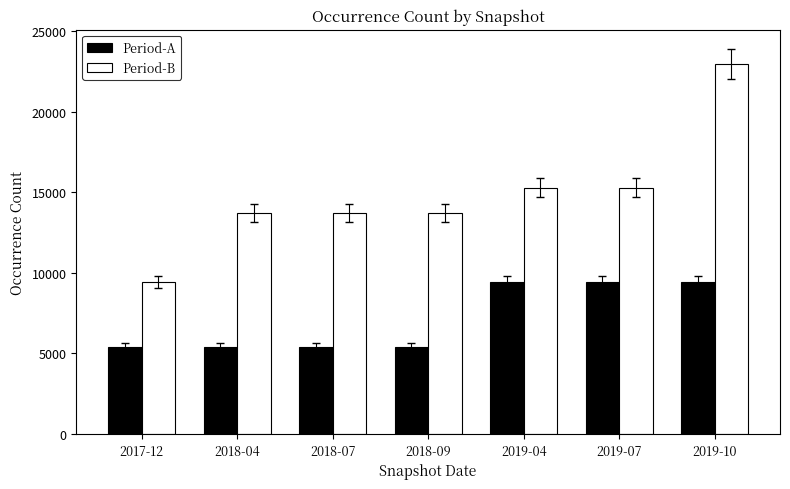

What is the minimum value for Period-B?

9405